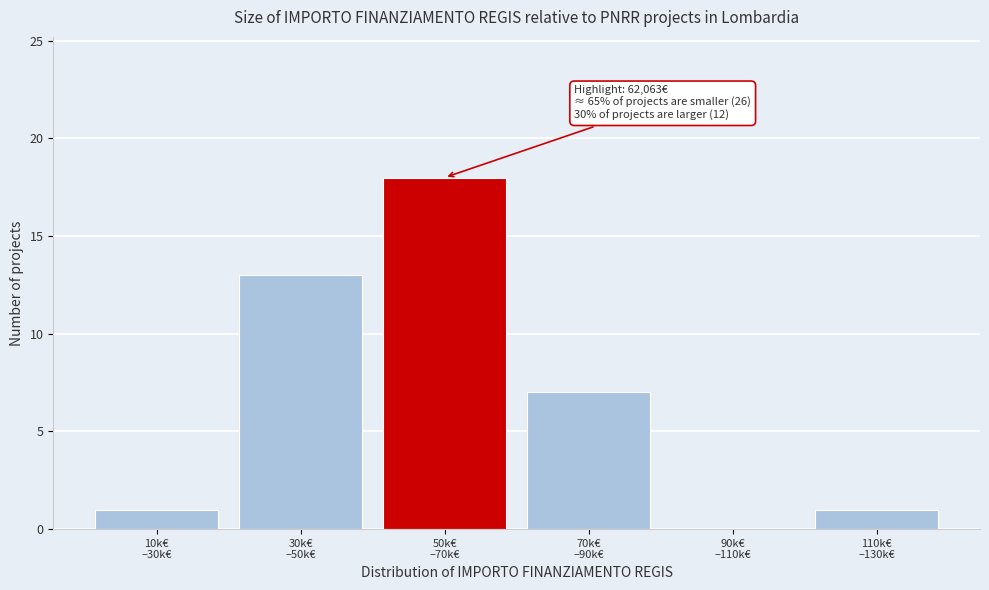

What is the greatest value displayed?

18